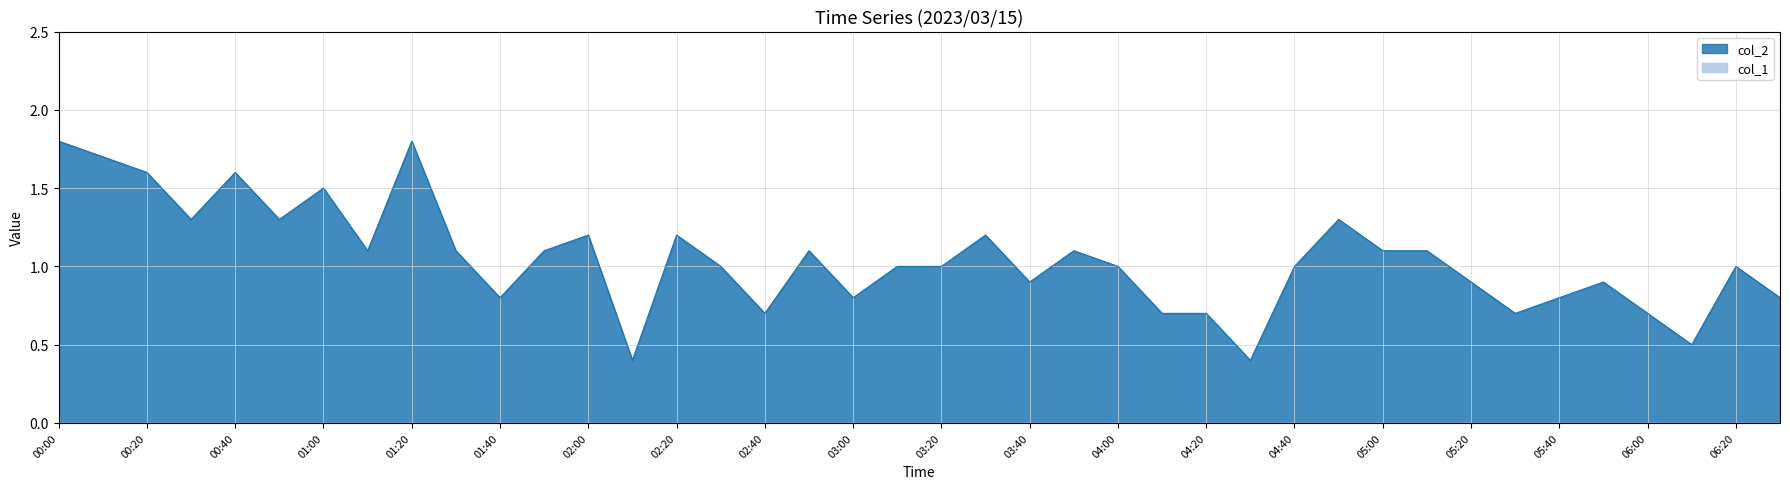

Reading right to left, extract all data points from this chart.

06:30=0.8	06:20=1.0	06:10=0.5	06:00=0.7	05:50=0.9	05:40=0.8	05:30=0.7	05:20=0.9	05:10=1.1	05:00=1.1	04:50=1.3	04:40=1.0	04:30=0.4	04:20=0.7	04:10=0.7	04:00=1.0	03:50=1.1	03:40=0.9	03:30=1.2	03:20=1.0	03:10=1.0	03:00=0.8	02:50=1.1	02:40=0.7	02:30=1.0	02:20=1.2	02:10=0.4	02:00=1.2	01:50=1.1	01:40=0.8	01:30=1.1	01:20=1.8	01:10=1.1	01:00=1.5	00:50=1.3	00:40=1.6	00:30=1.3	00:20=1.6	00:10=1.7	00:00=1.8